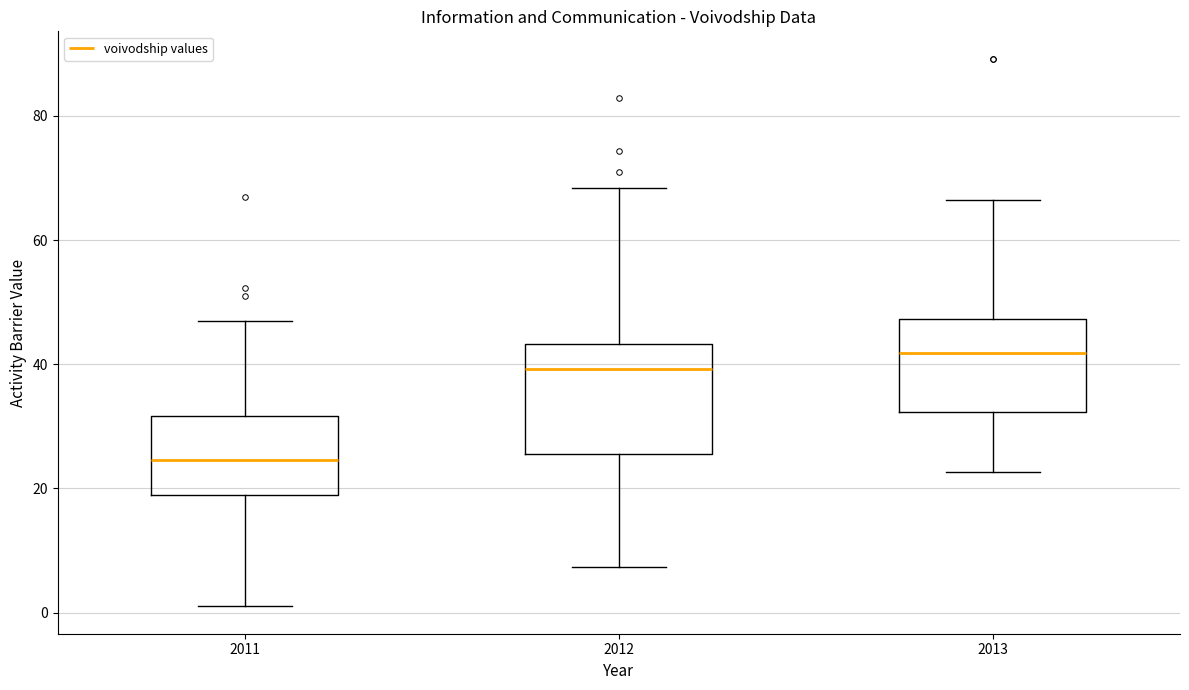

Reading left to right, transcribe this box plot: for each box, give where its median line is, the range the box spans, and where its two whiskers end, as read against the y-axis. The values are not printed on the chart, so give them approximately, as read against the axis.

2011: median 24, box 18 to 32, whiskers 2 to 48
2012: median 40, box 26 to 44, whiskers 8 to 68
2013: median 42, box 32 to 48, whiskers 22 to 66